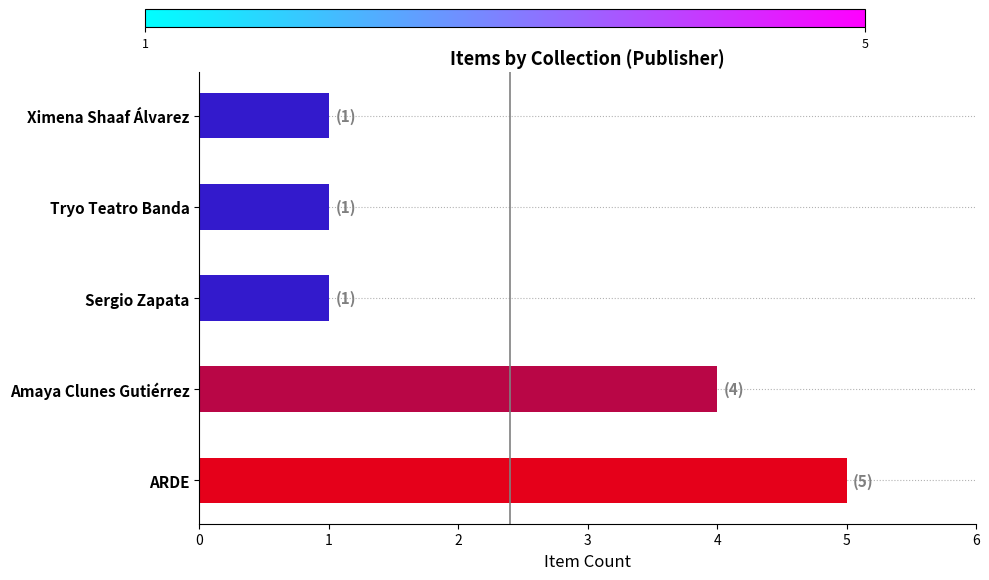

What is the greatest value displayed?

5